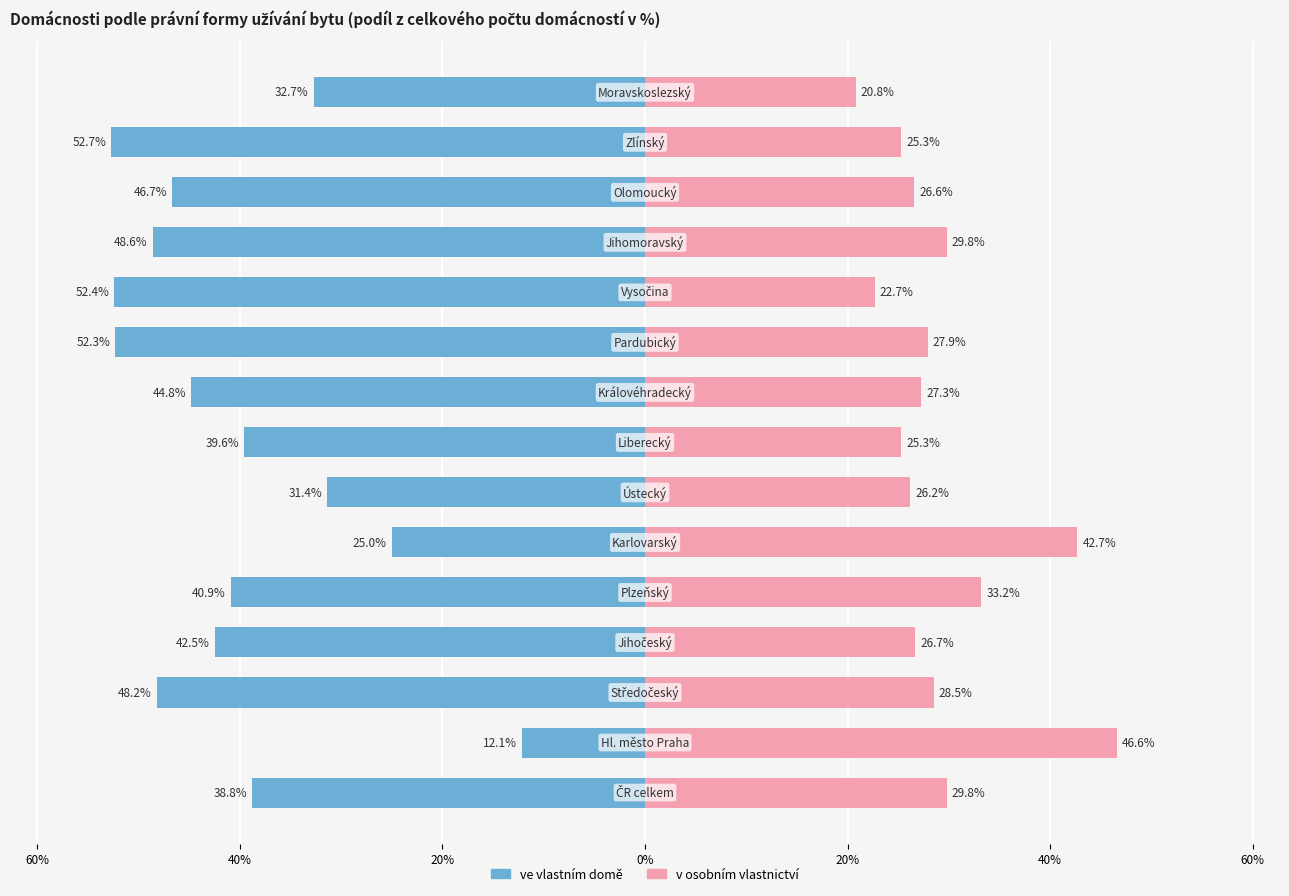

How many series are shown in this chart?

2